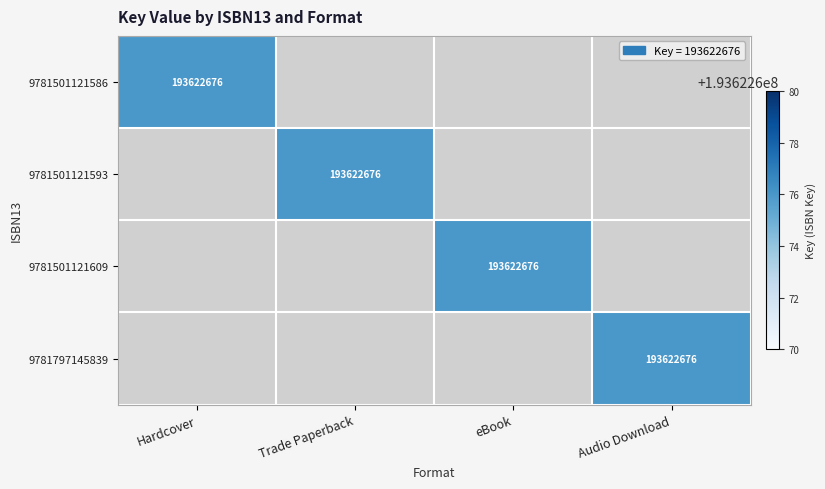

What is the greatest value displayed?

193622676